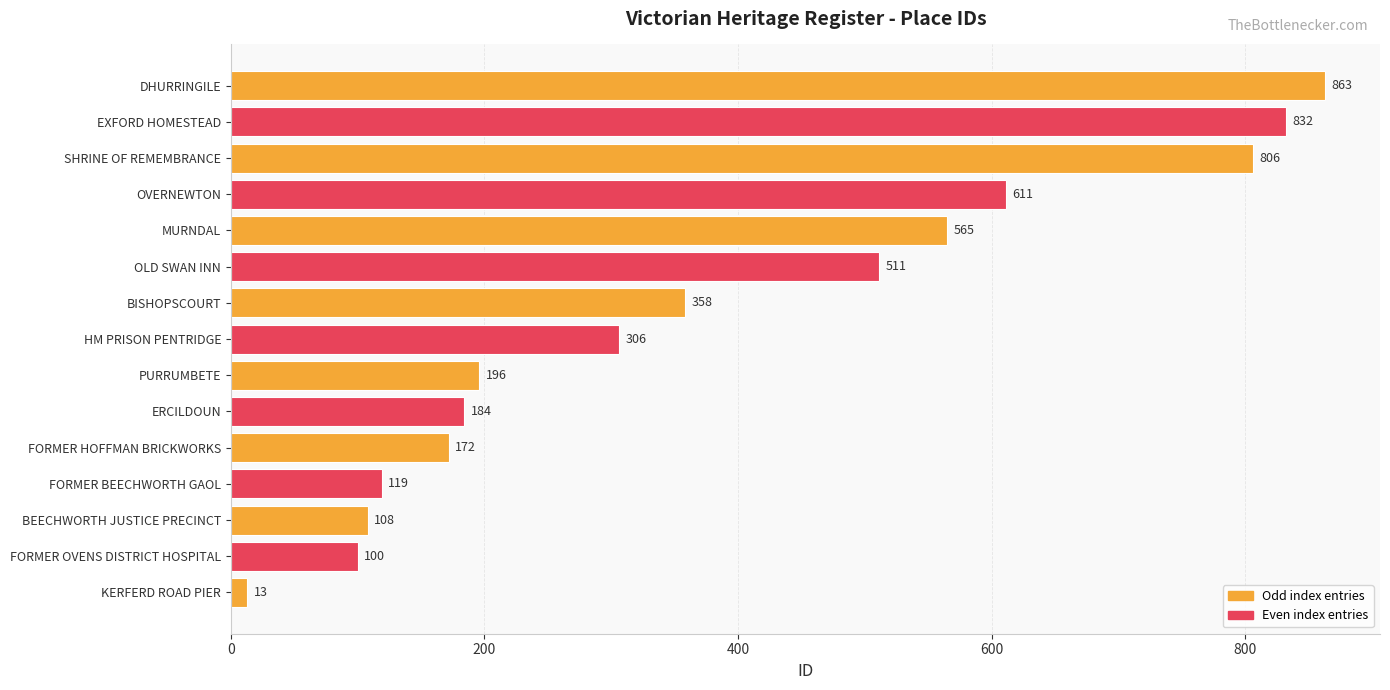

Is it true that the value at PURRUMBETE is 303?

False